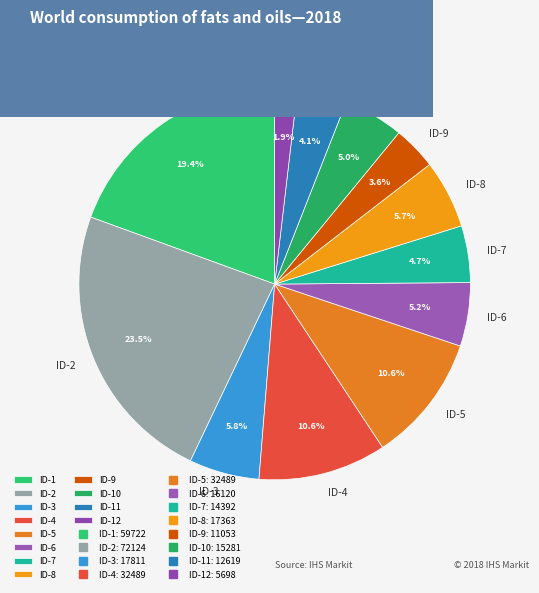

Approximately how many times larger is the value at ID-5 compared to ID-3?

1.8